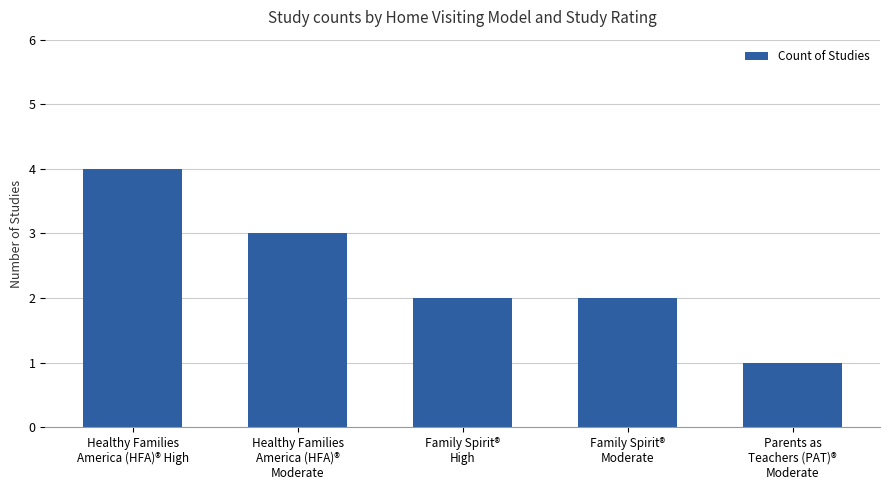

Does the chart contain any negative values?

No